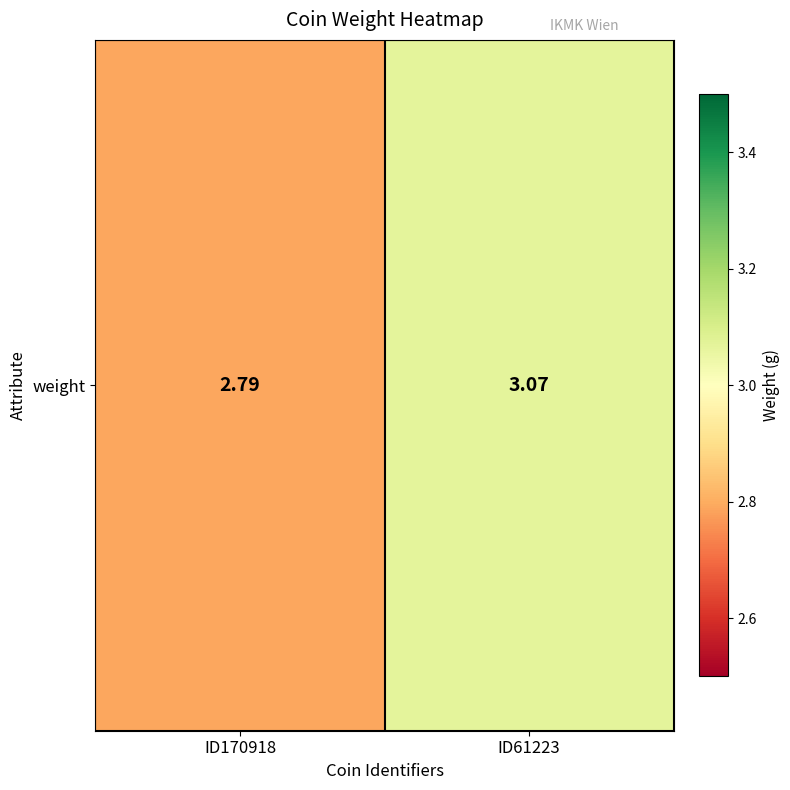

What is the sum of all values?

5.9